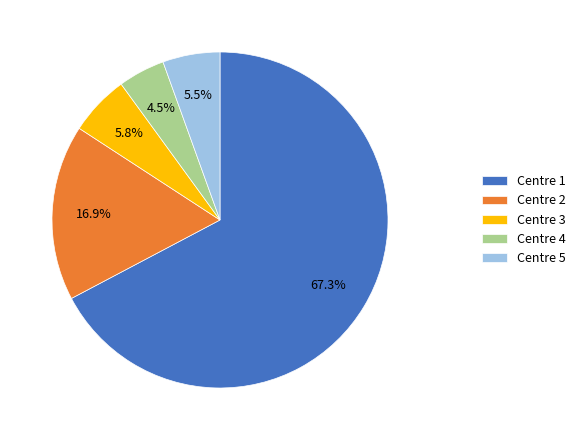

Which category has the biggest portion of the pie?

Centre 1